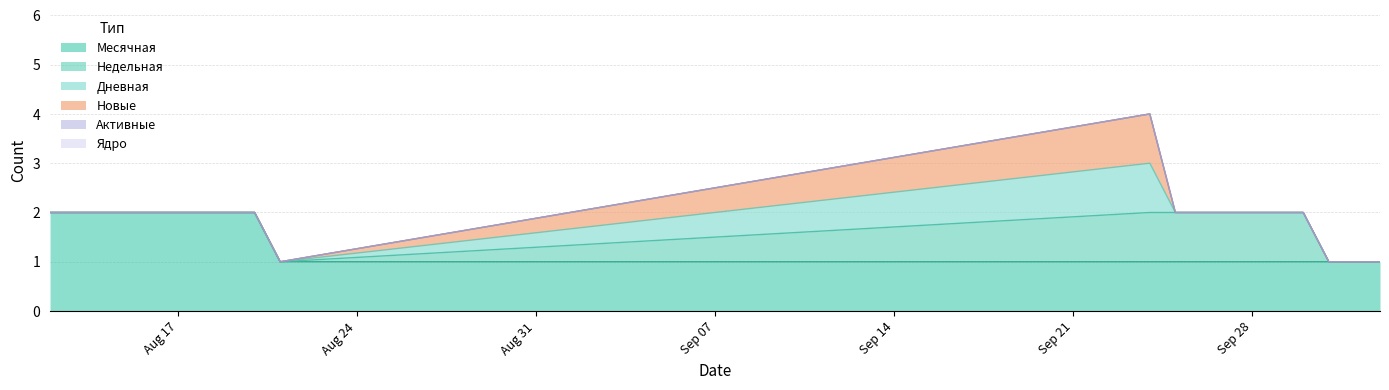

Which label corresponds to the smallest value in the chart?

2020-08-12